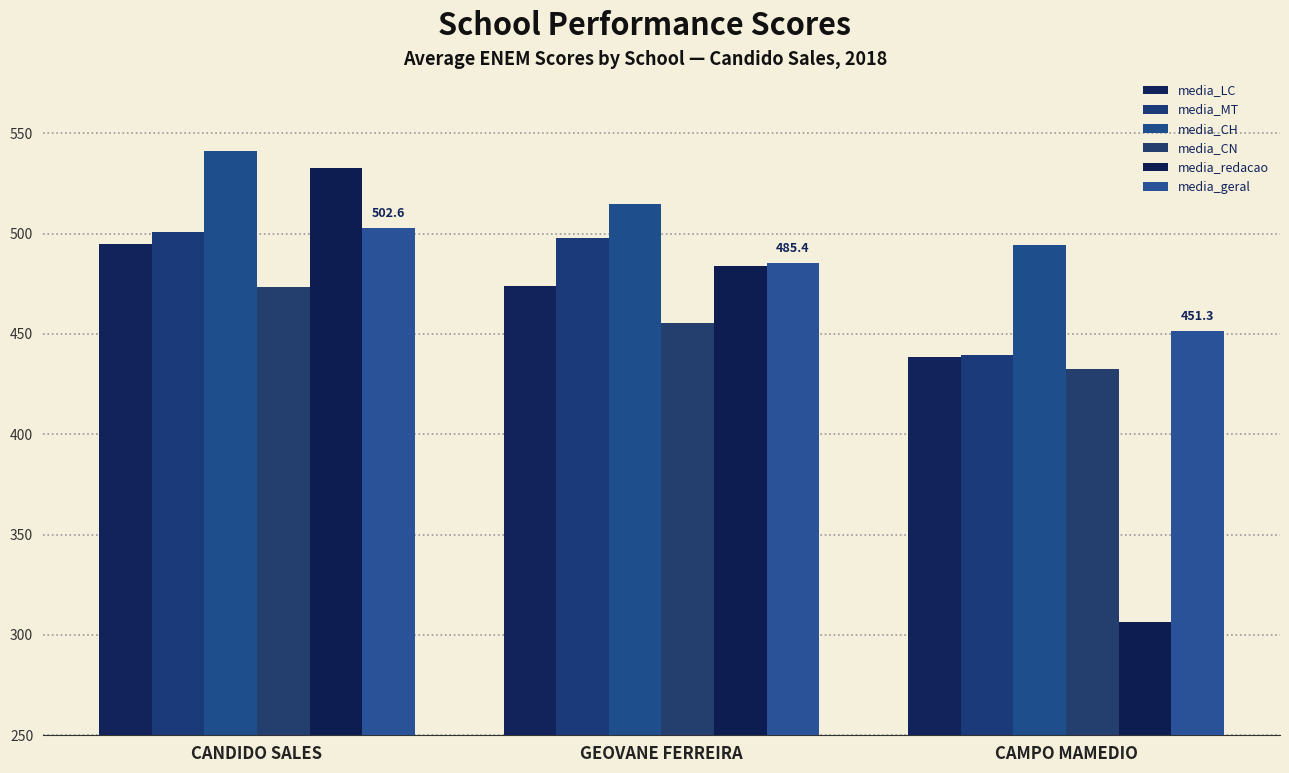

What is the average value of the media_LC series?

469.2